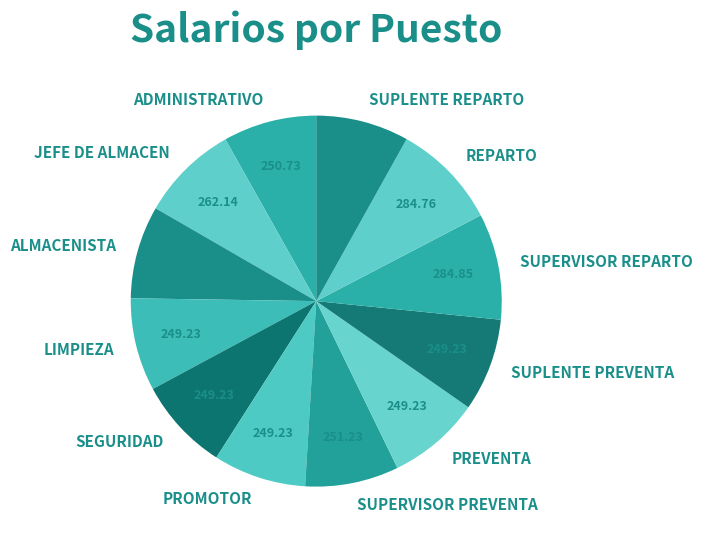

Is it true that SEGURIDAD is 1% of the pie?

False